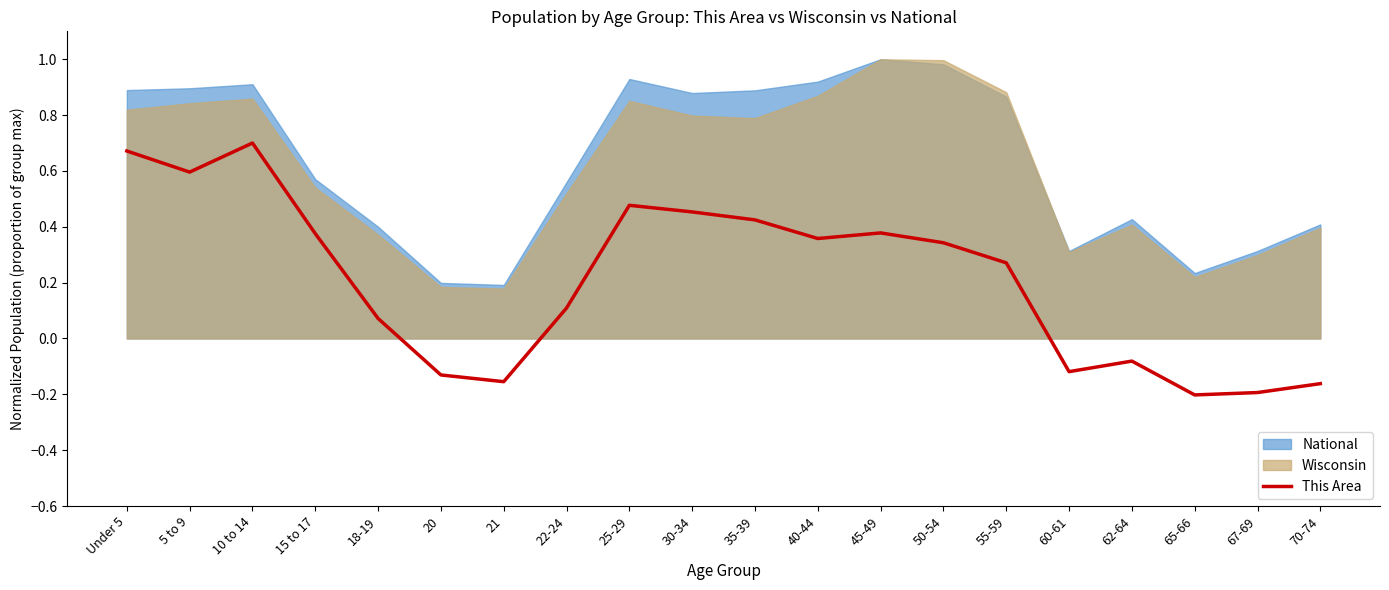

What is the difference between the maximum and second lowest values?

0.9